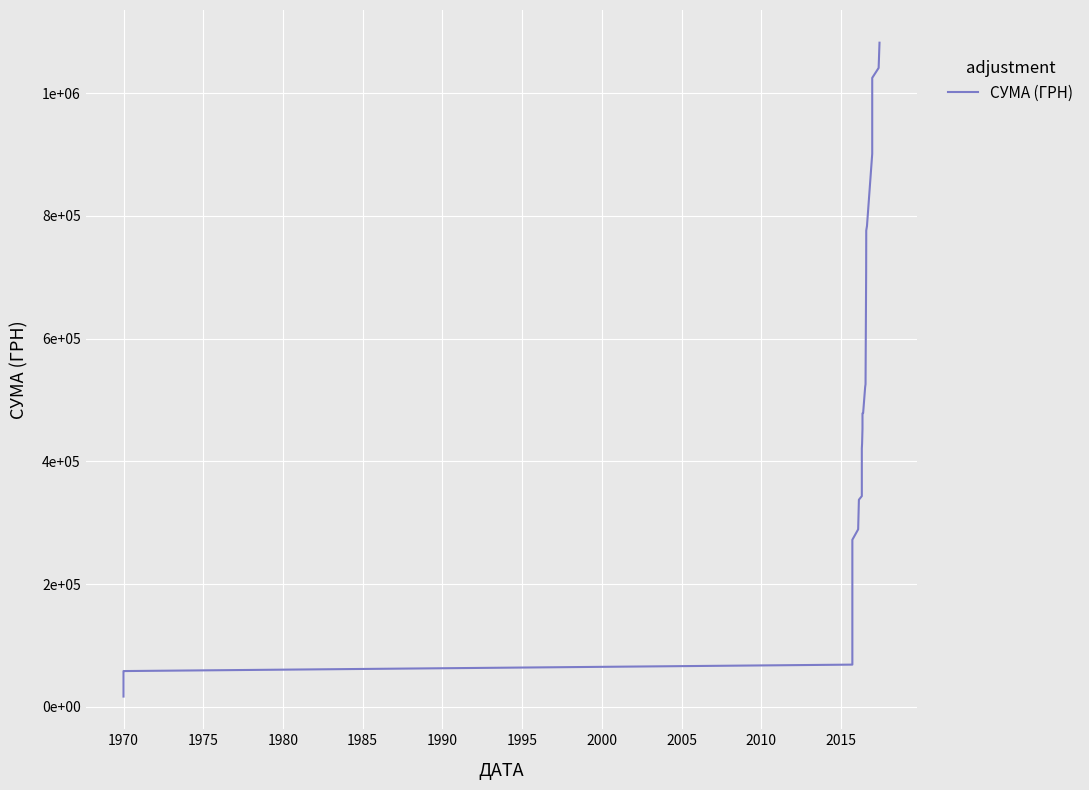

What is the minimum value shown in the chart?

16821.6